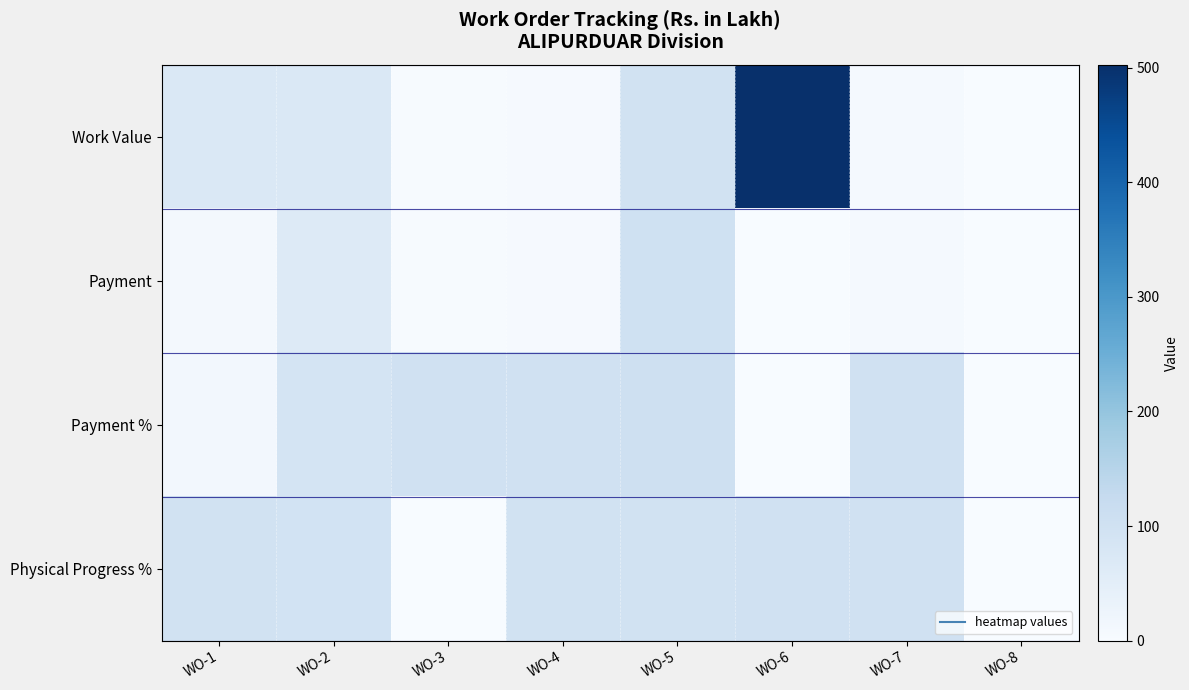

Which has a higher value, WO-2 or WO-1?

WO-2